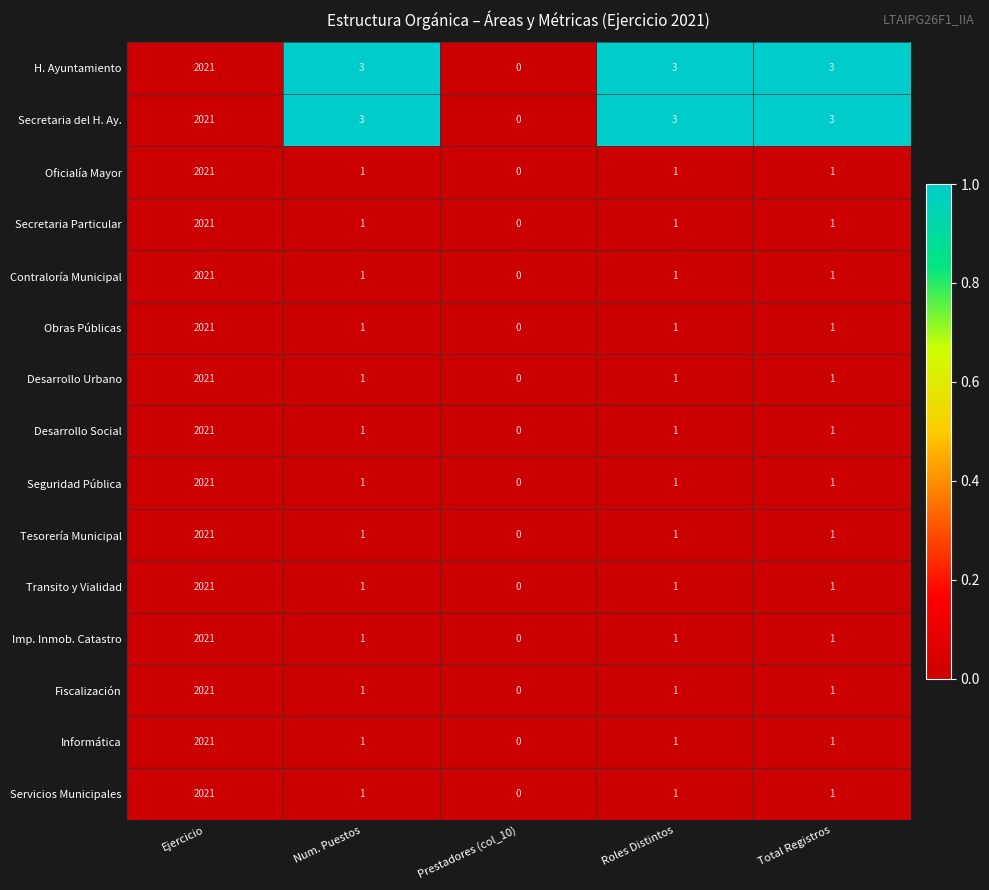

What is the maximum value shown in the chart?

2021